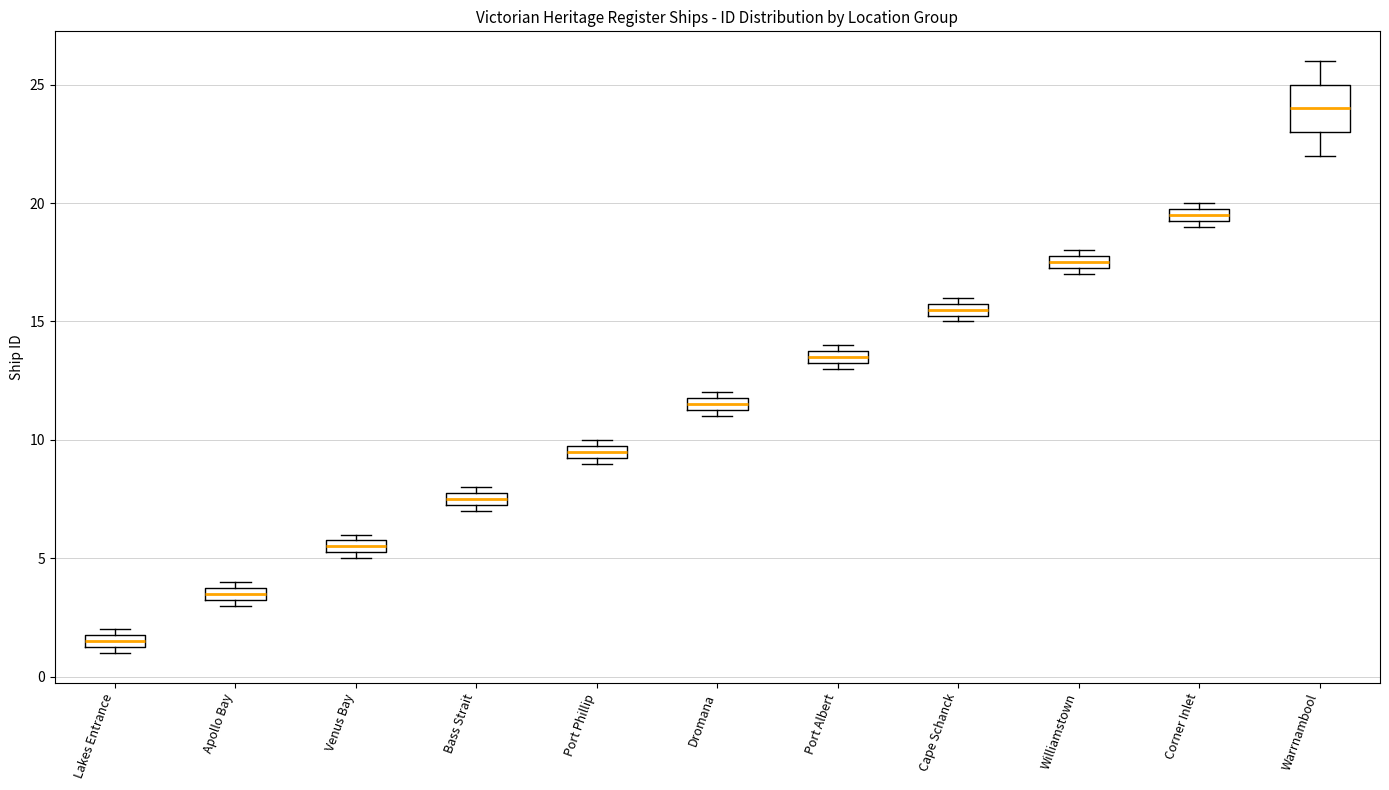

Where is the upper edge of the box for Corner Inlet on the y-axis? The values are not printed on the chart, so give them approximately, as read against the axis.

20.0